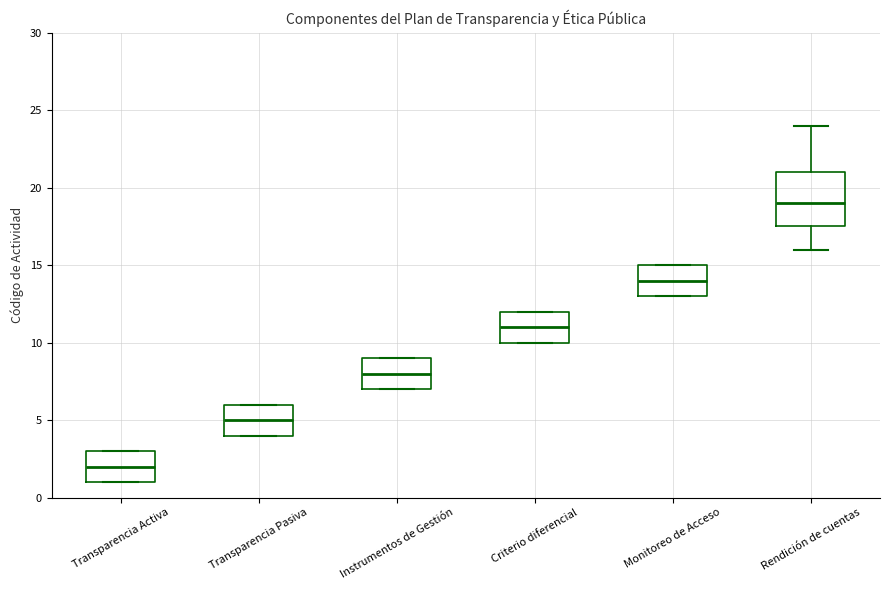

Which box is the tallest, from its lower edge to its upper edge?

Rendición de cuentas